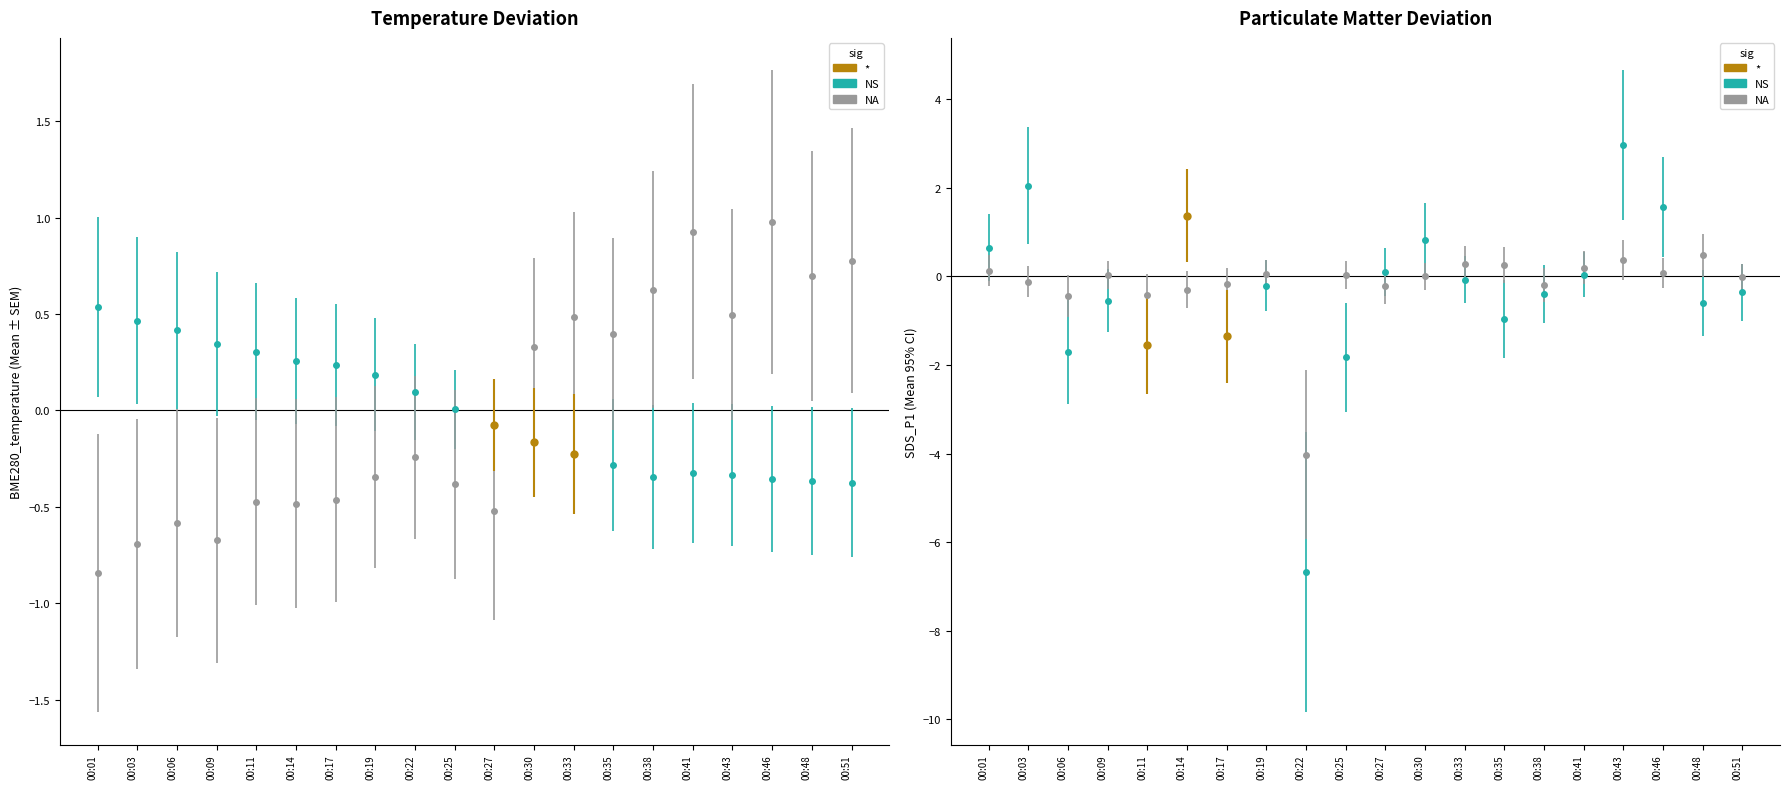

What is the greatest value displayed?

3.0